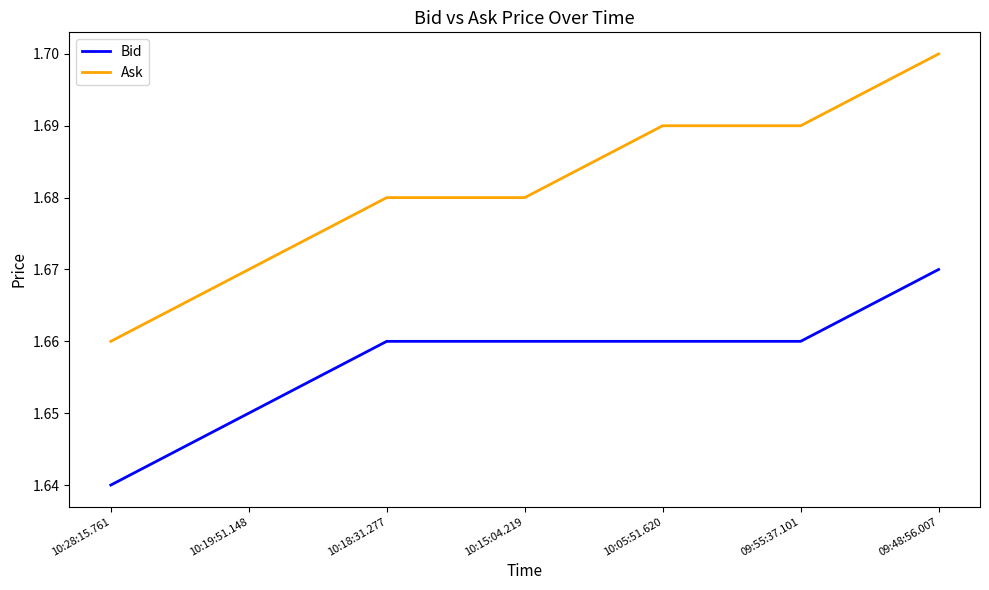

Which category has the highest value in the Bid series?

09:48:56.007